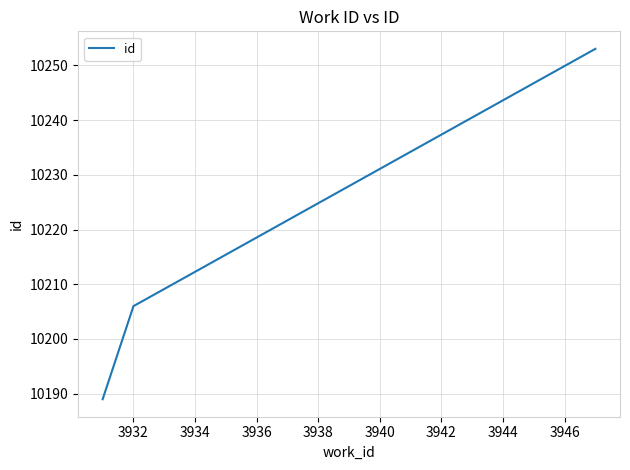

What is the minimum value shown in the chart?

10189